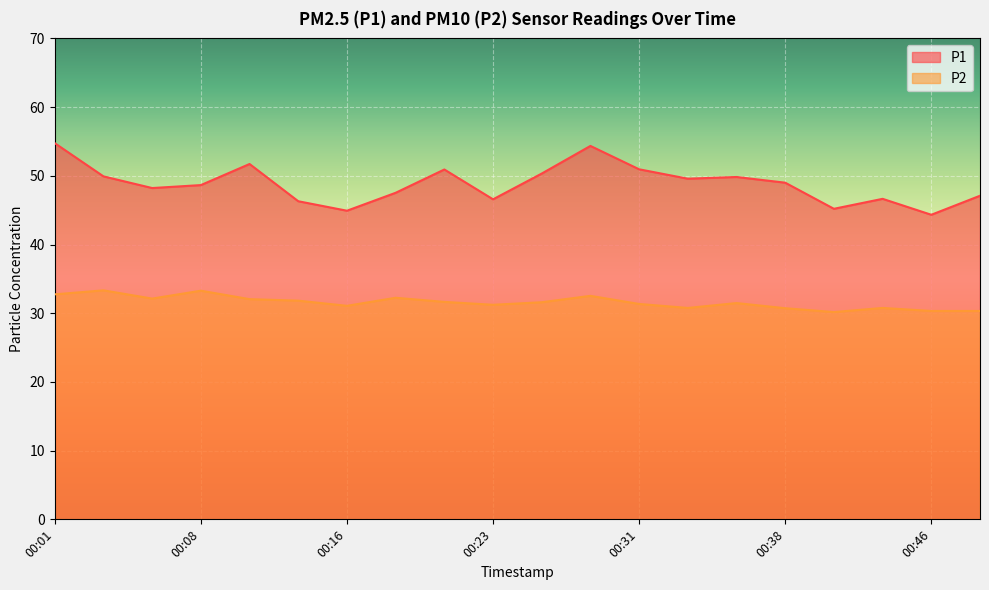

The value of P2 at 00:13 is 31.8. True or false?

True